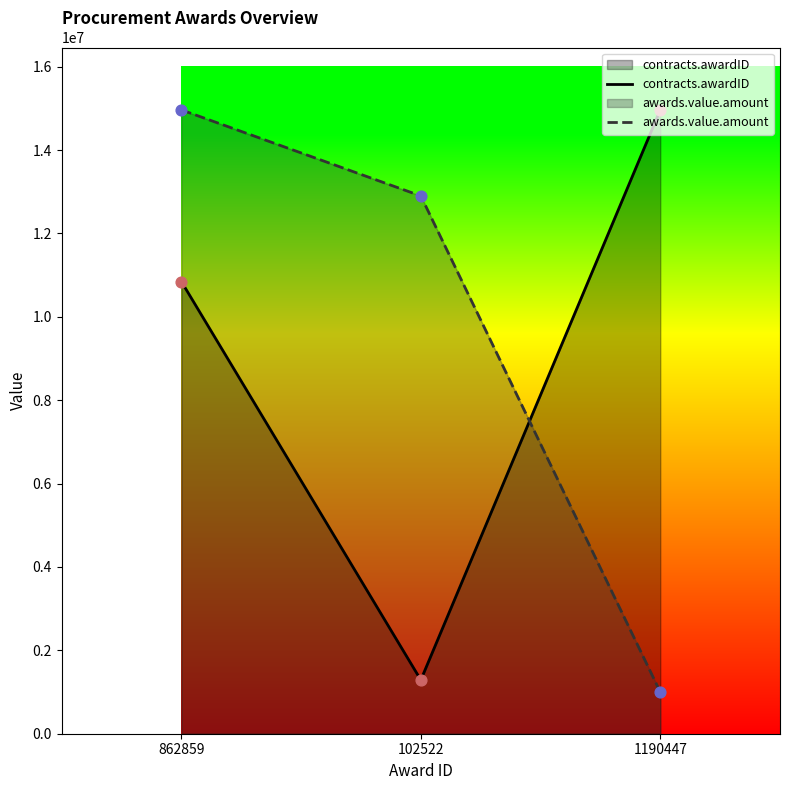

Which series has the widest spread of Y values?

awards.value.amount